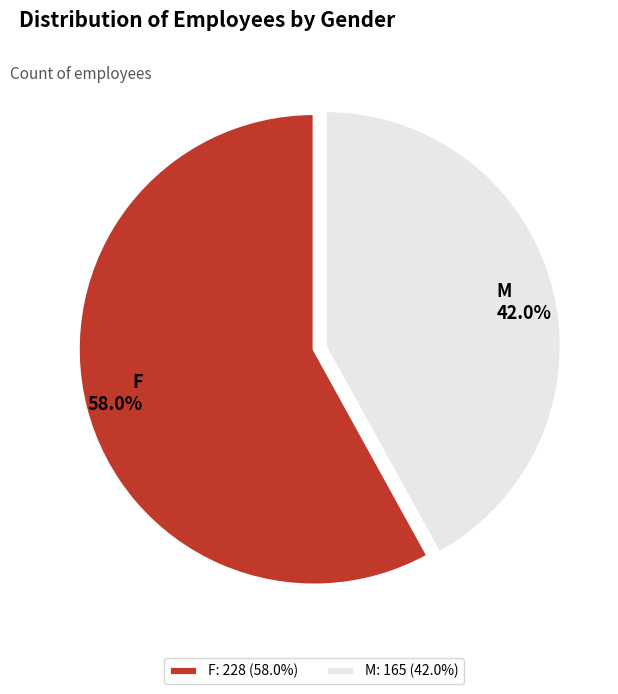

To the nearest percent, what is the average slice percentage?

50%